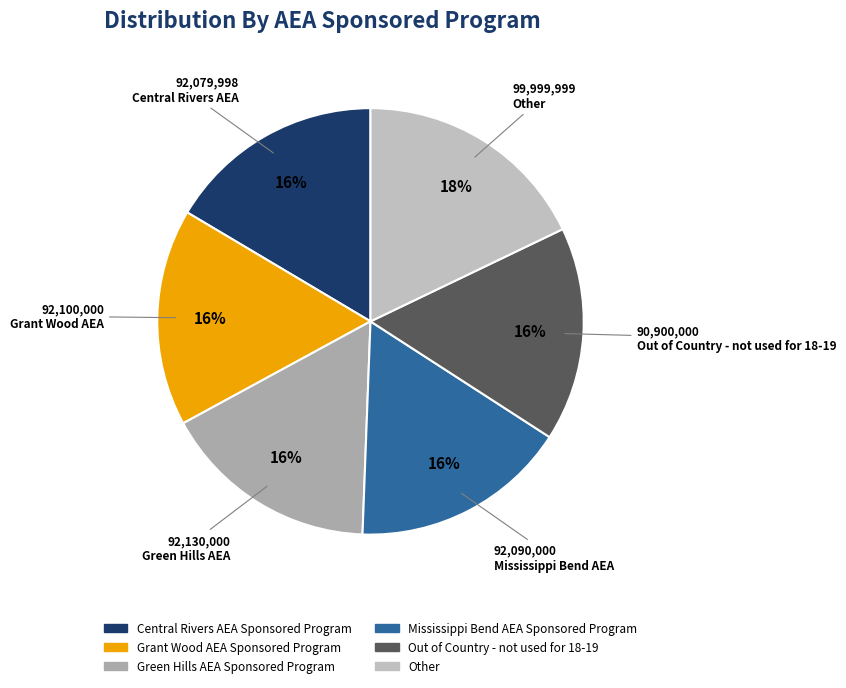

What percentage do Green Hills AEA Sponsored Program and Grant Wood AEA Sponsored Program together represent?

32.9%